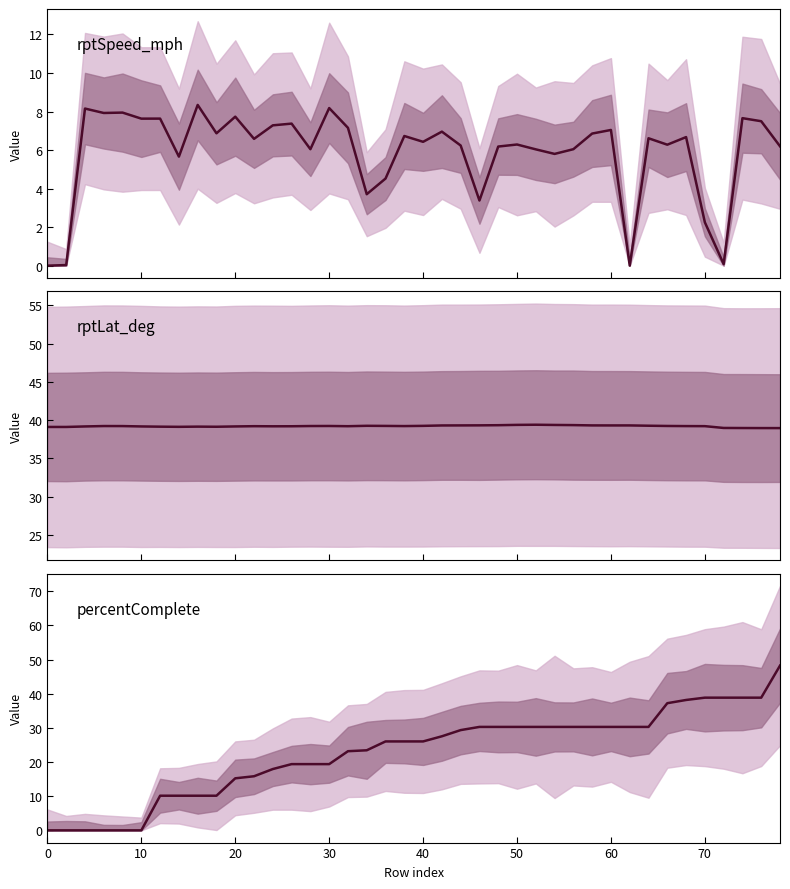

The value of rptSpeed_mph at 40 is 11.4. True or false?

False